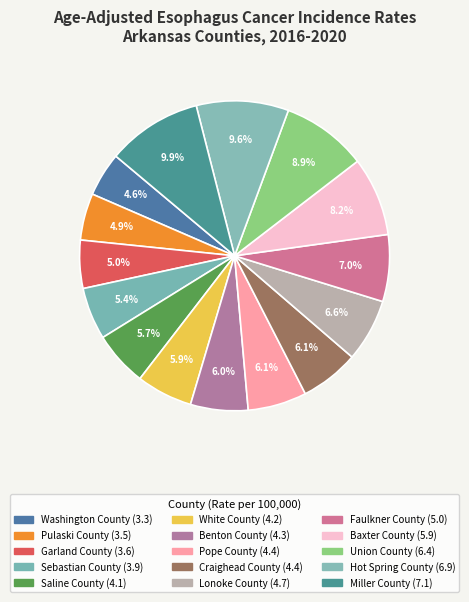

Is it true that Craighead County is 12% of the pie?

False